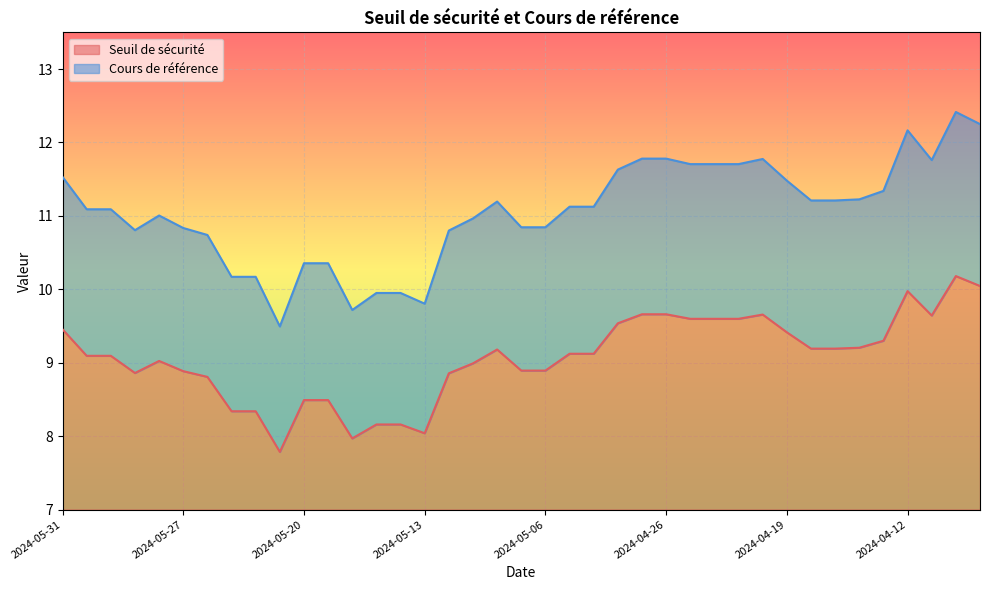

What are all the series names shown in the legend?

Seuil de sécurité, Cours de référence